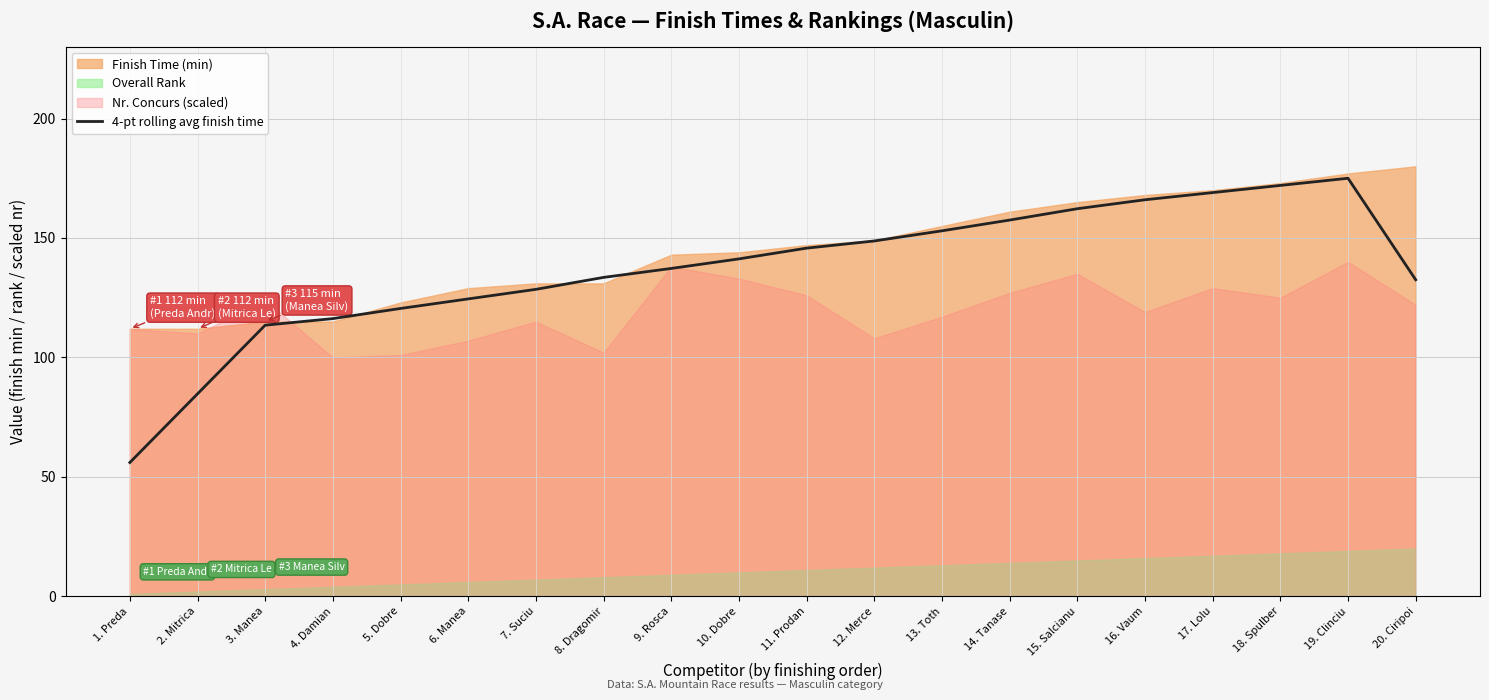

What is the label of the 16th point from the left?

16. Vaum